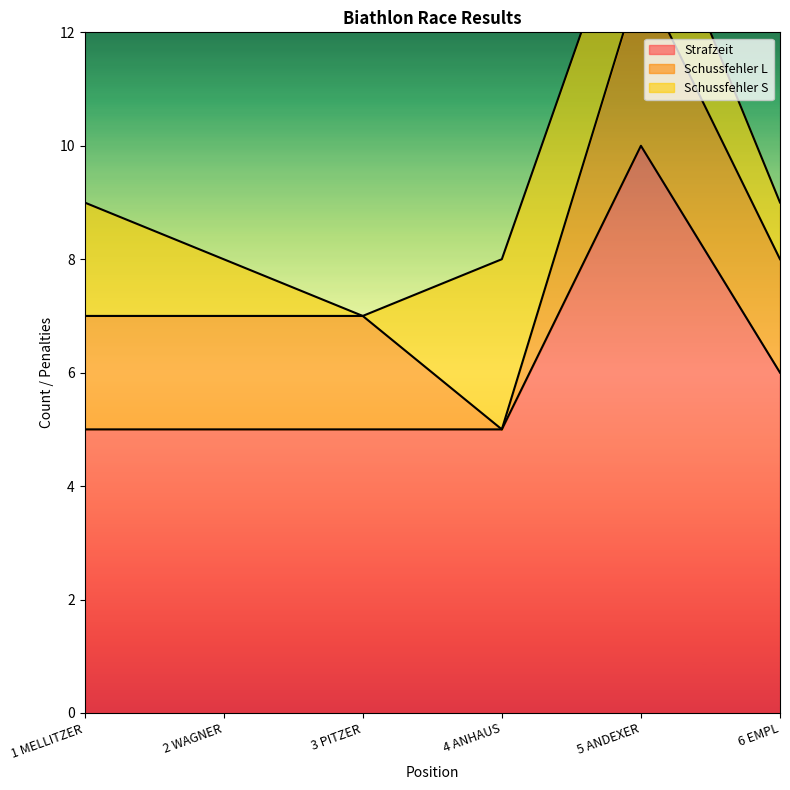

The Strafzeit series shows 5 at 1 MELLITZER. True or false?

True